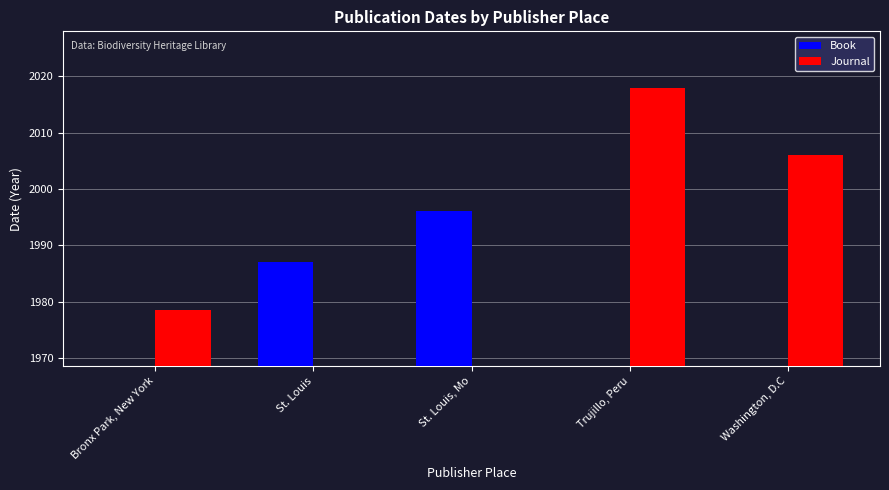

The Journal series shows 2006.0 at Washington, D.C. True or false?

True